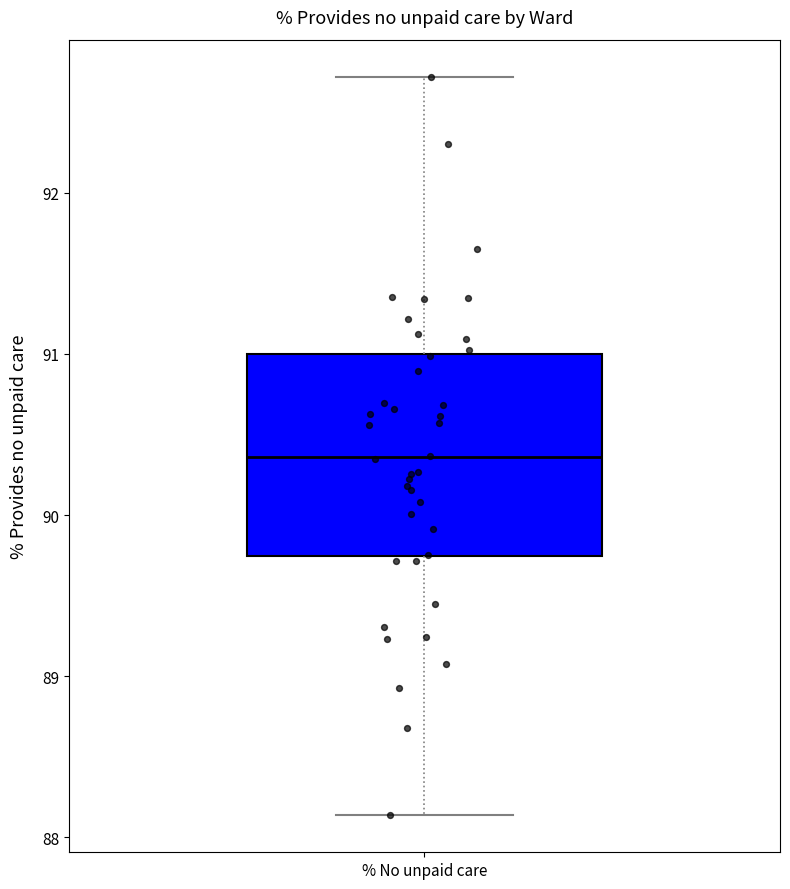

Where is the upper edge of the box for % No unpaid care on the y-axis? The values are not printed on the chart, so give them approximately, as read against the axis.

91.0